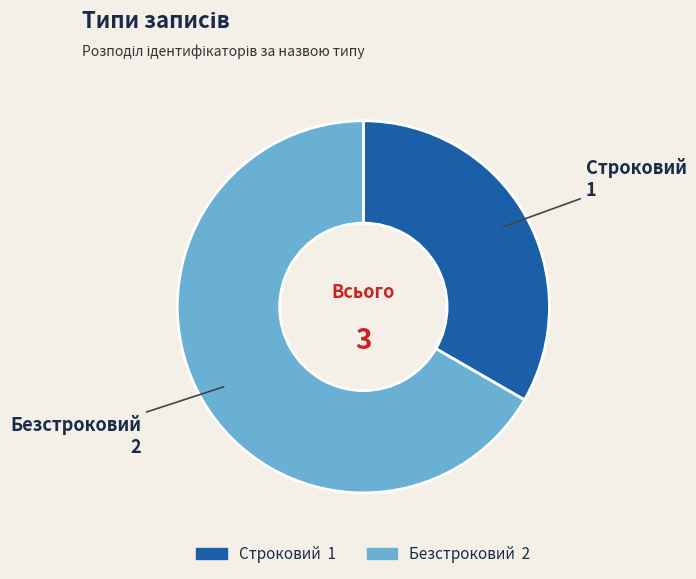

Count the number of slices in the pie.

2